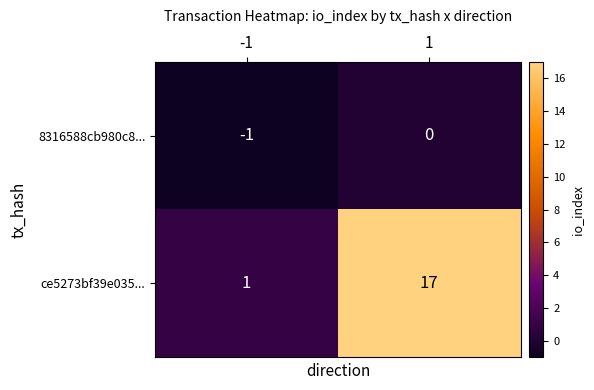

What is the sum of all ce5273bf39e035... values?

18